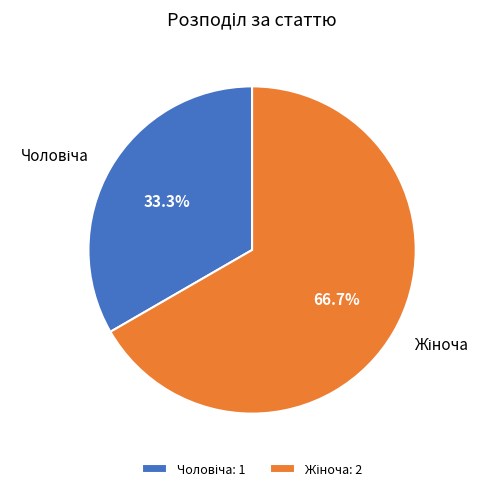

Does any single category account for the majority?

Yes